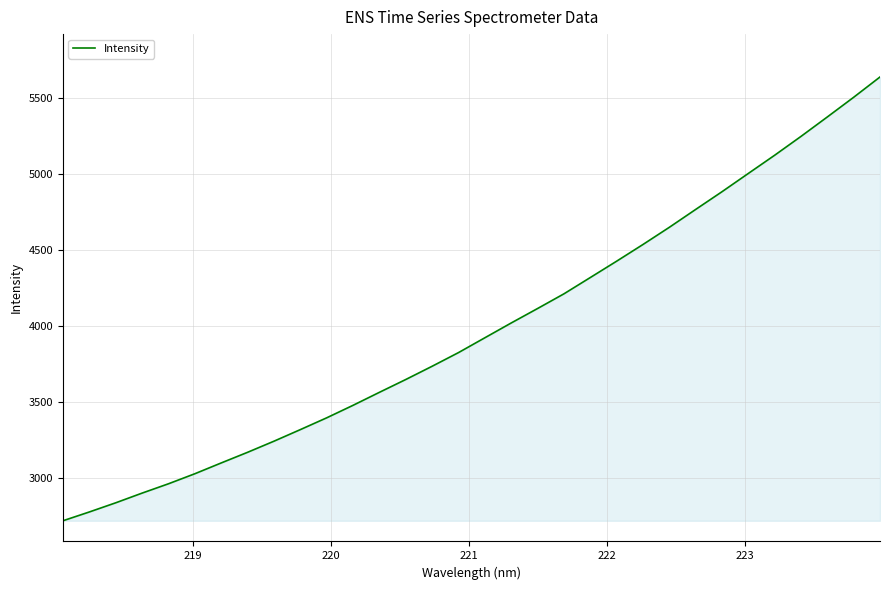

What is the smallest value displayed?

2718.9